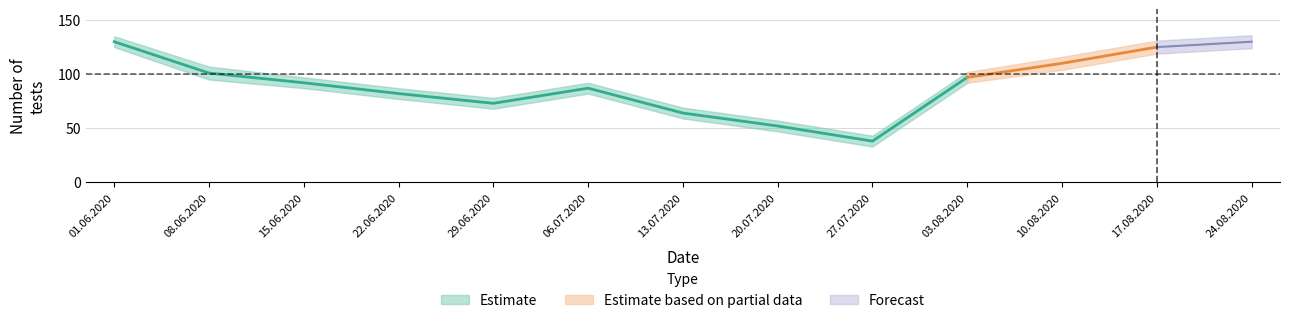

At which label does Preventivní a plošné testování reach its peak?

24.08.2020